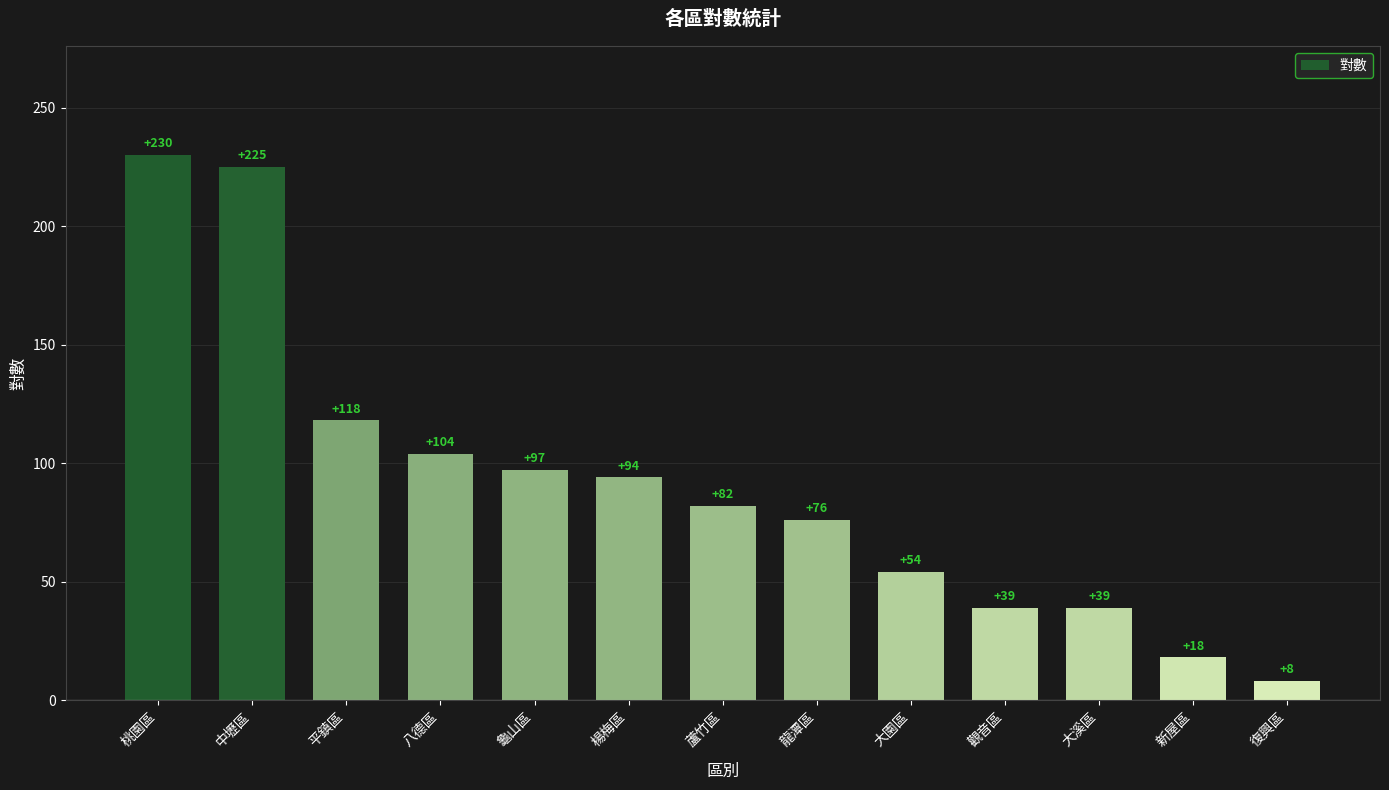

The value at 八德區 is 104. True or false?

True